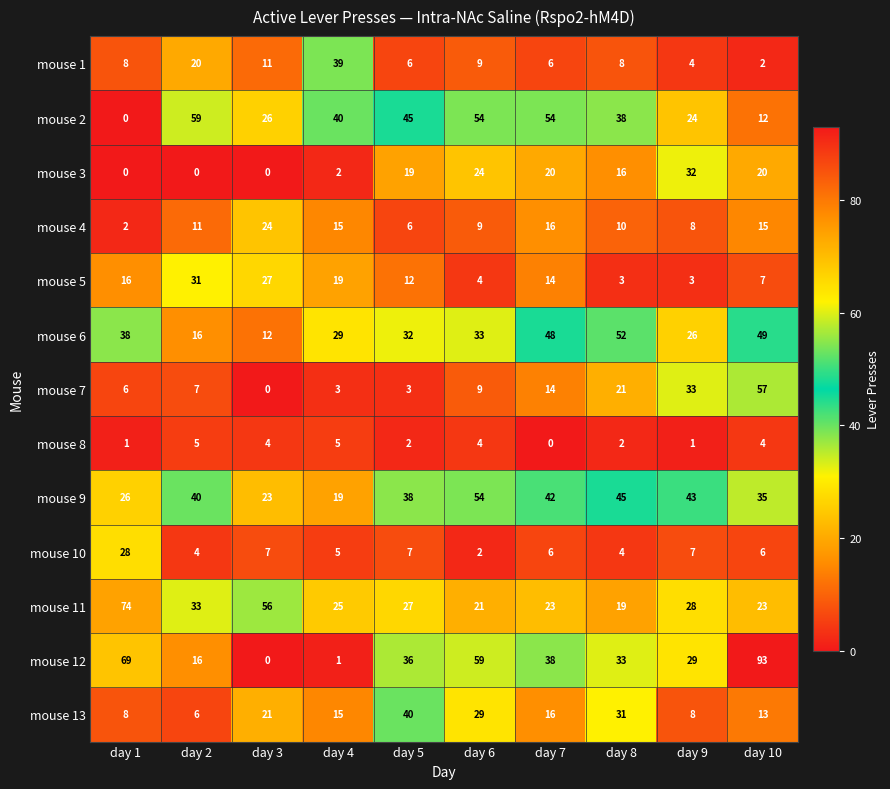

What is the sum of all mouse 12 values?

374